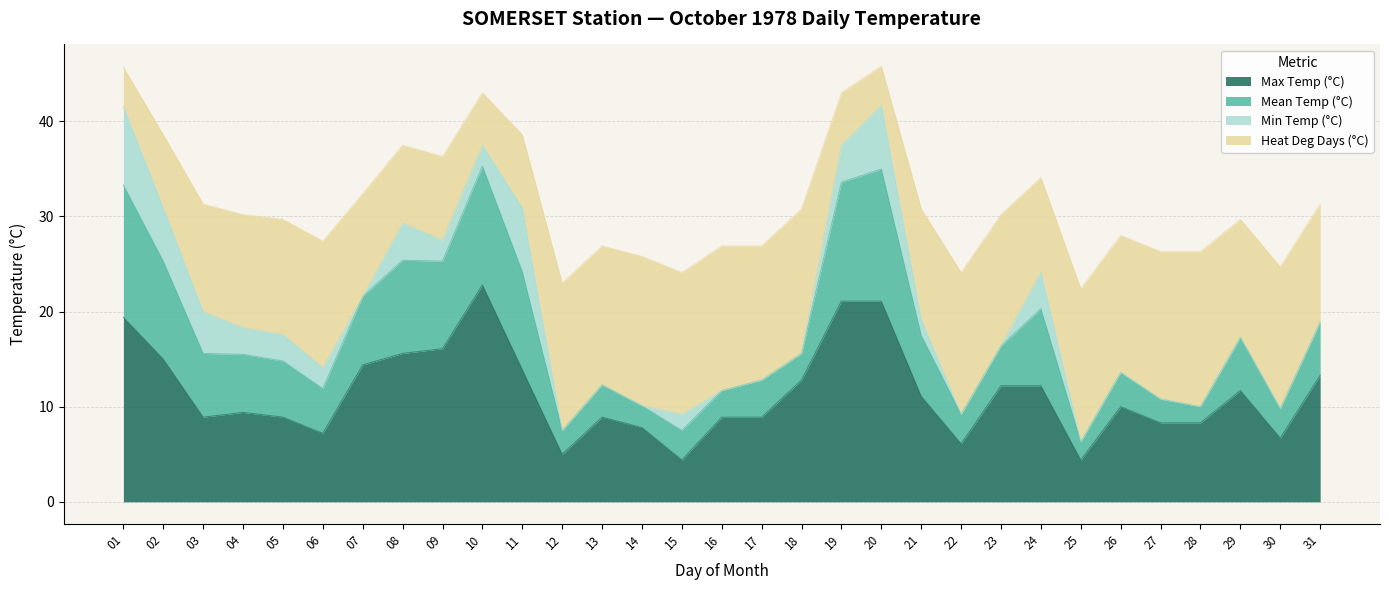

Where is the first local maximum for Mean Temp (°C)?

08